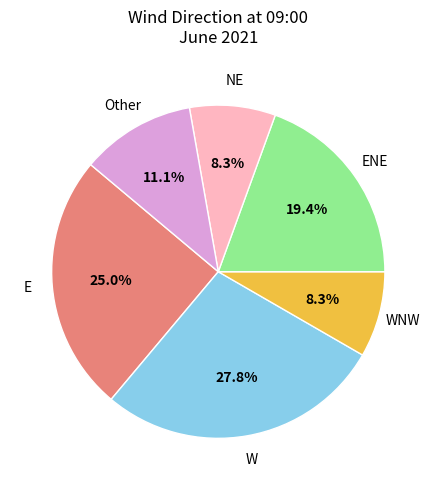

Does any single category account for the majority?

No